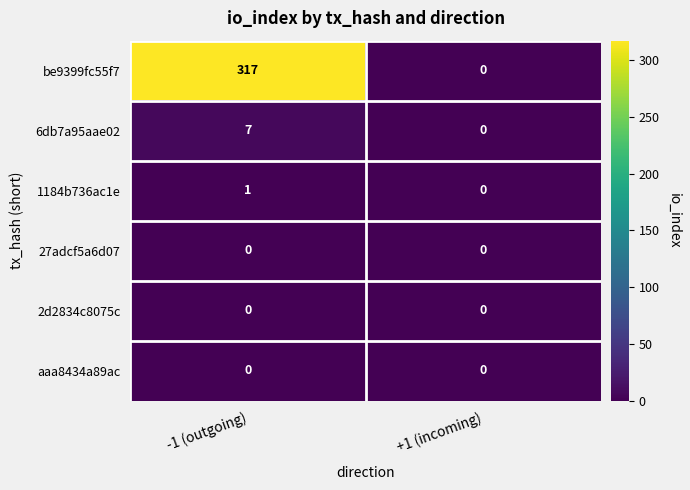

Which series has the largest total across all categories?

be9399fc55f7